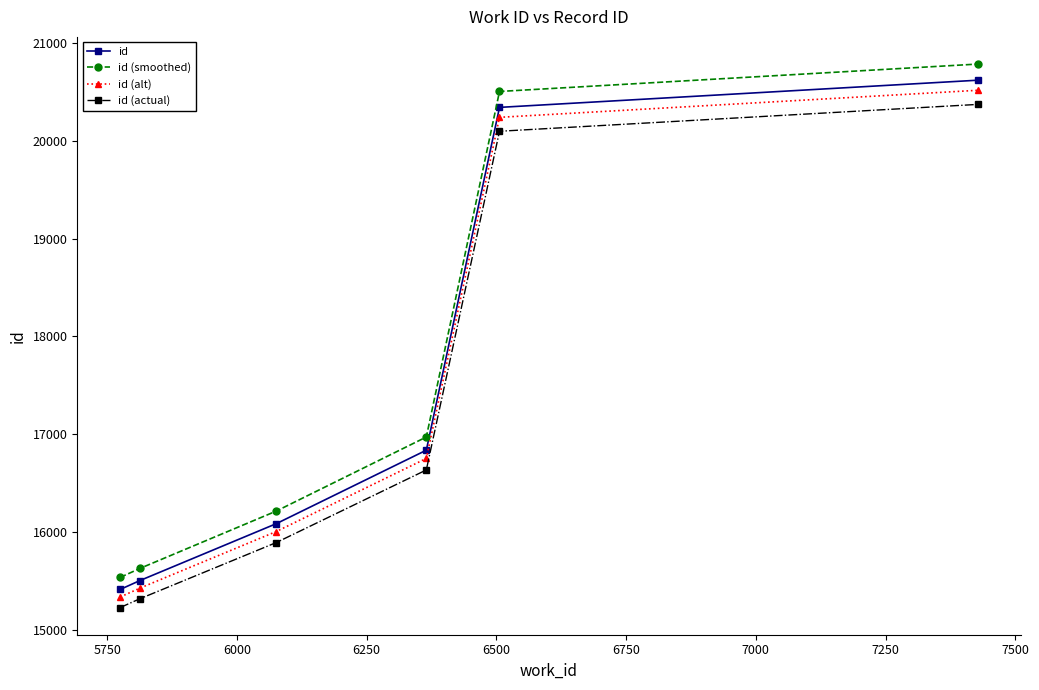

How many categories are shown in the chart?

6